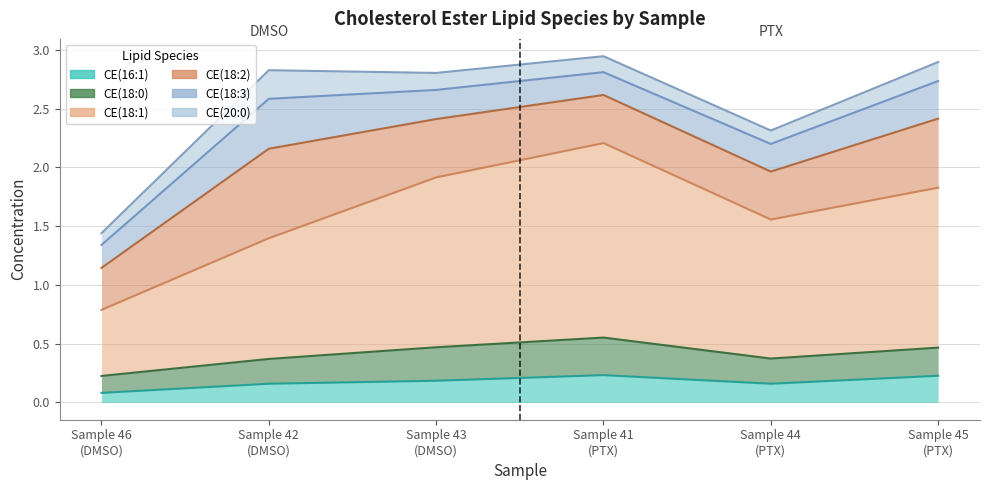

How many intersections are there between CE(20:0) and CE(18:0)?

2